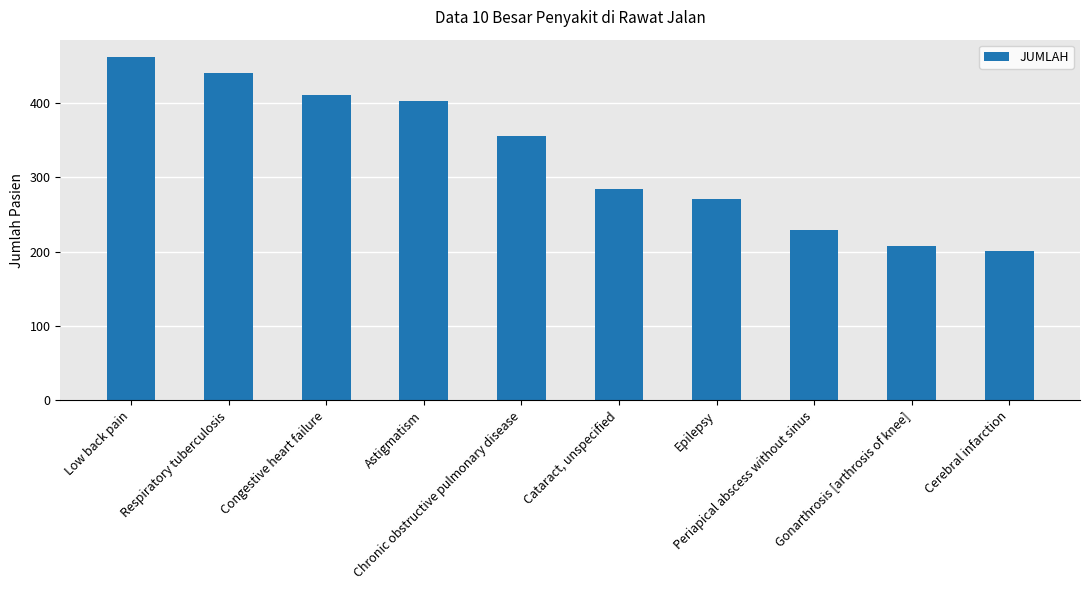

What is the minimum value shown in the chart?

201